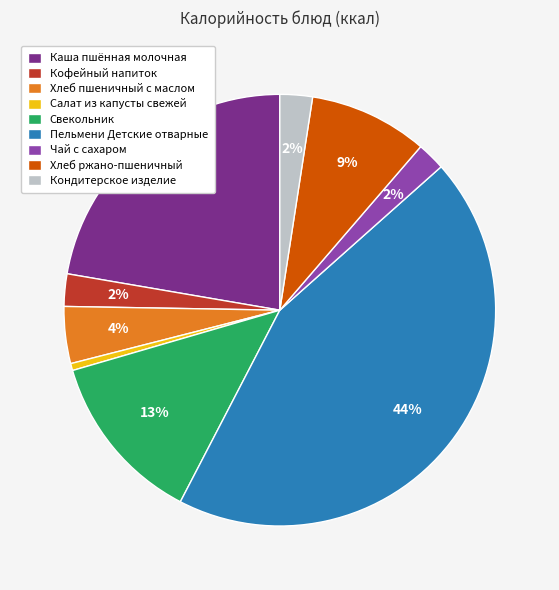

How many segments does this pie chart have?

9